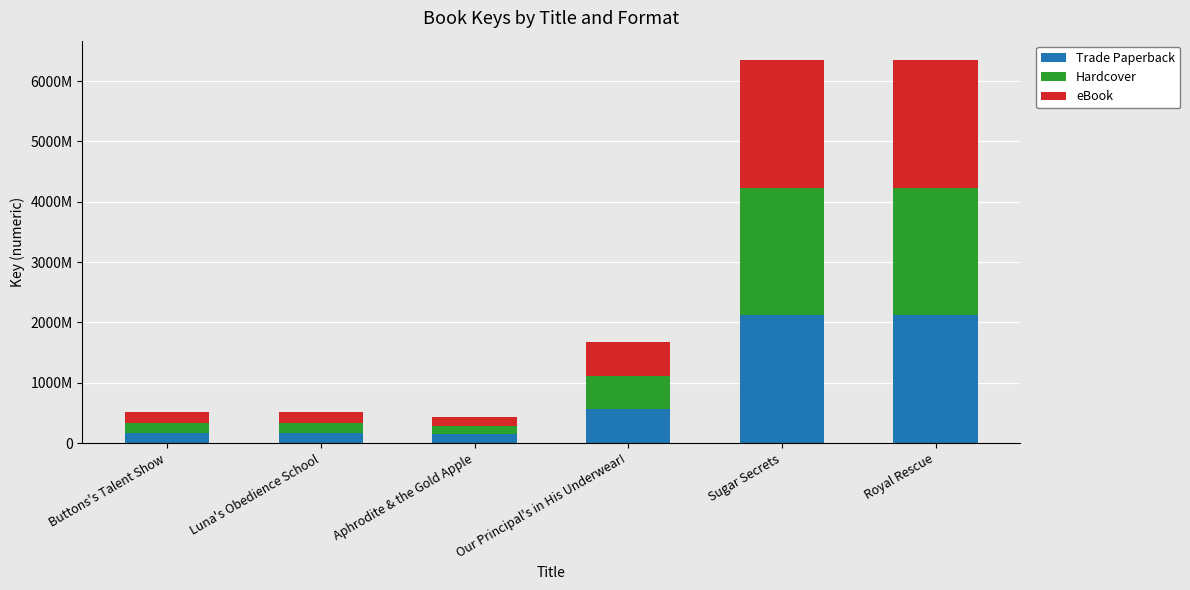

List the labels in order of Trade Paperback value, largest first.

Sugar Secrets, Royal Rescue, Our Principal's in His Underwear!, Buttons's Talent Show, Luna's Obedience School, Aphrodite & the Gold Apple